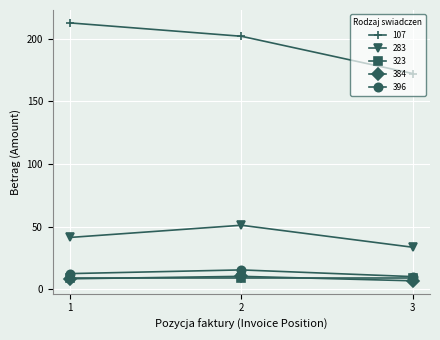

Is the value of 107 at 3 greater than the value of 384 at 3?

Yes